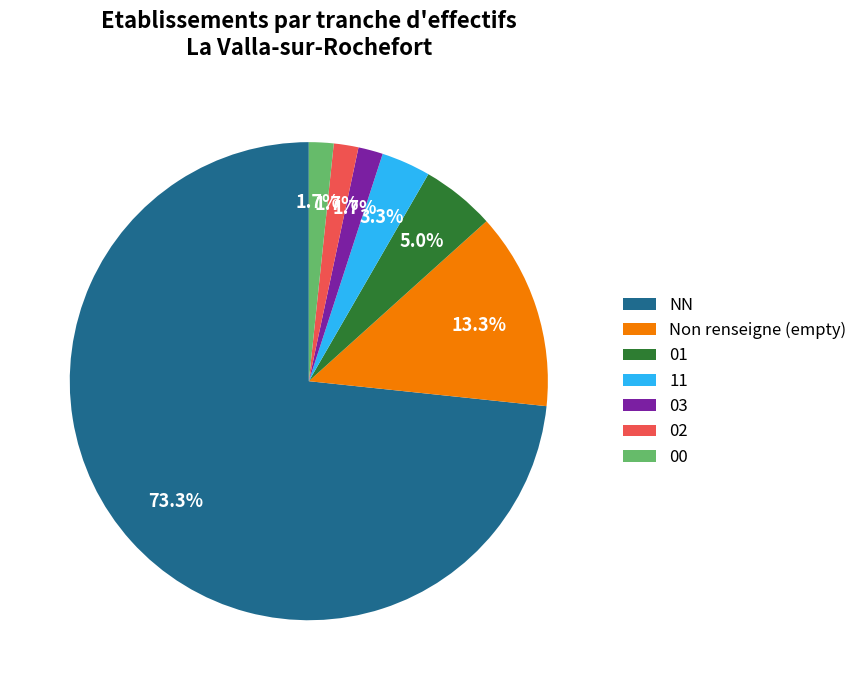

What is the majority slice?

NN